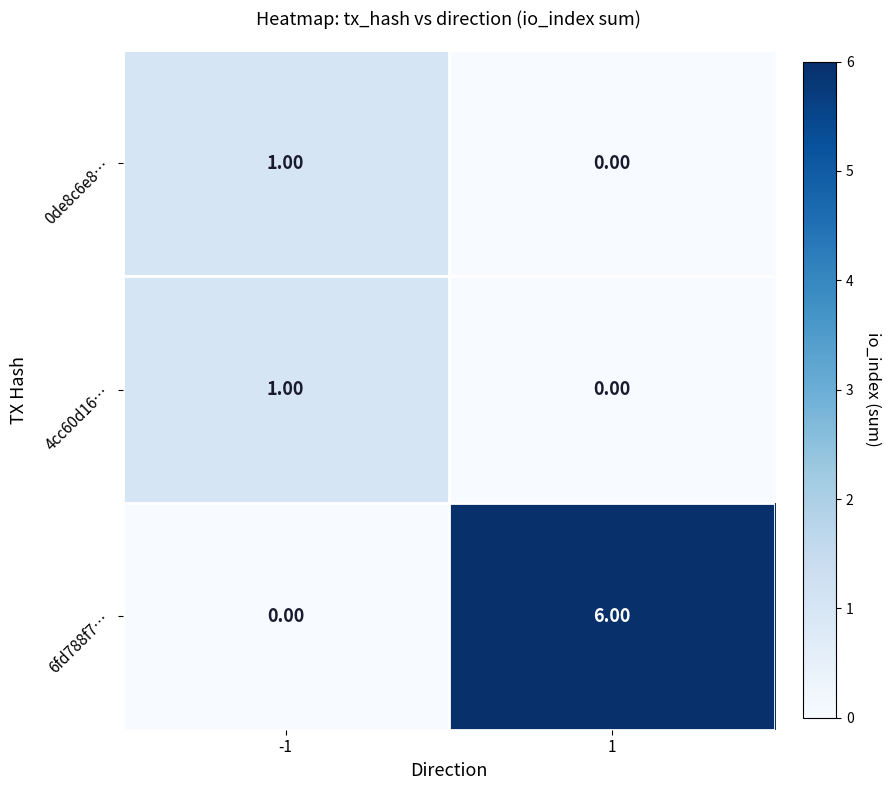

Which series changed the most between -1 and 1?

6fd788f7…